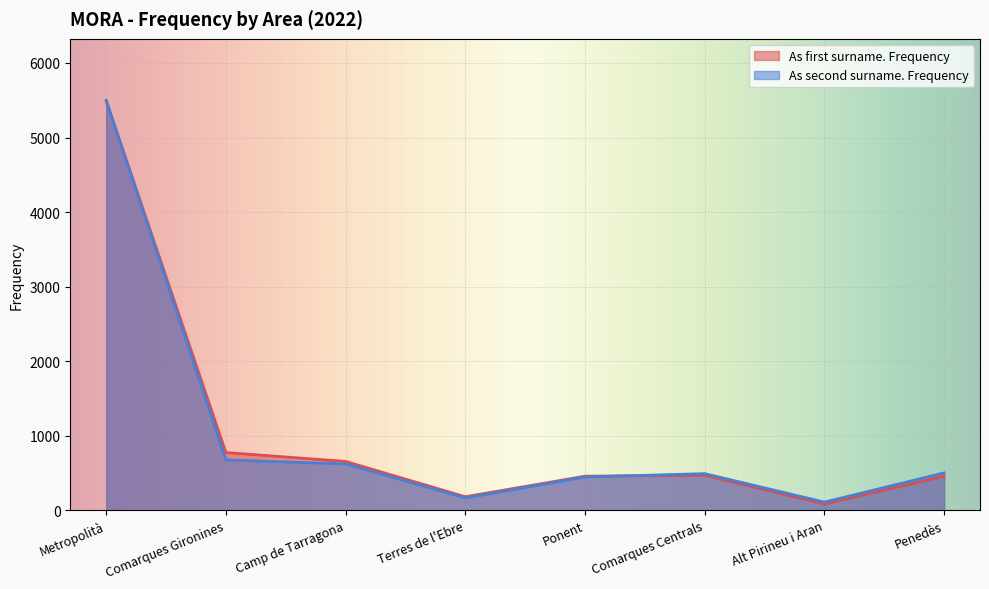

True or false: As second surname. Frequency and As first surname. Frequency intersect in this chart.

True